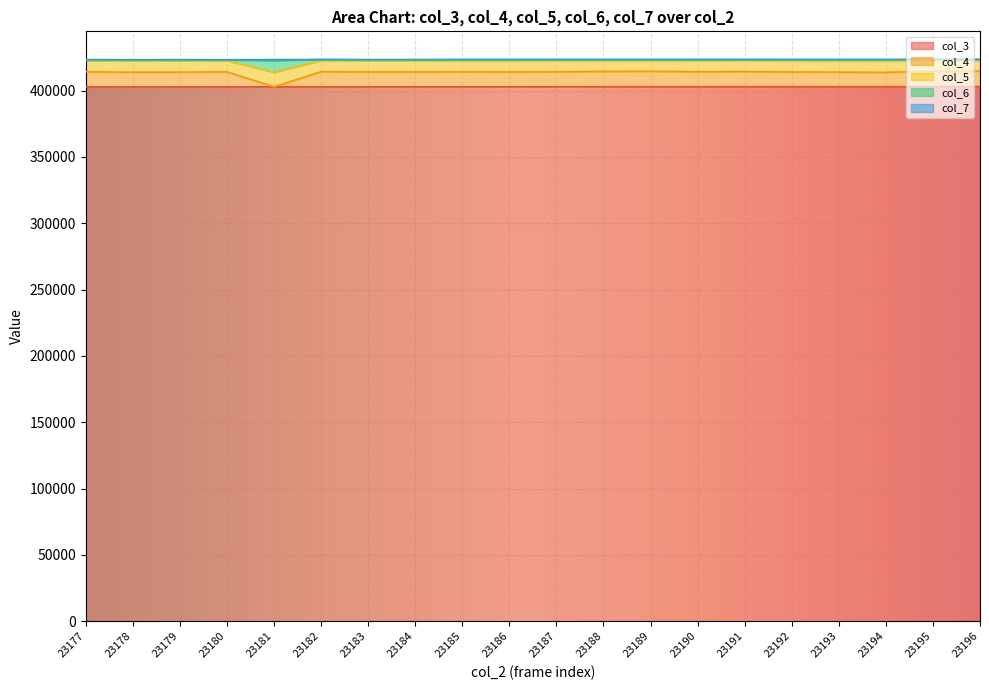

The col_3 series shows 402985 at 23195. True or false?

True